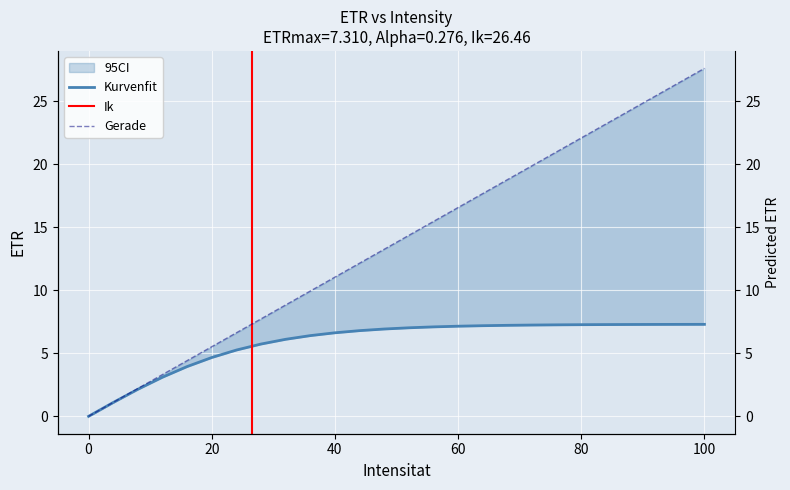

What is the average value of the Gerade series?

13.8